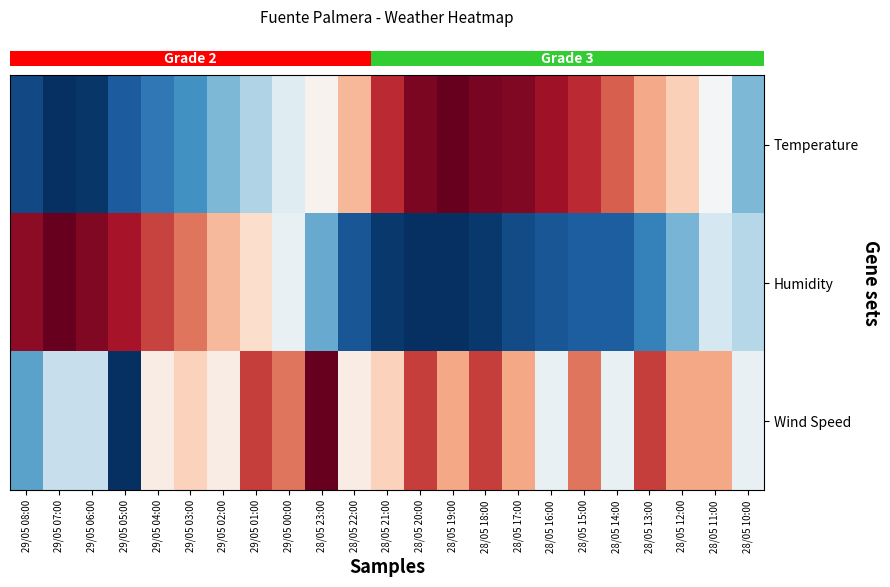

How many categories are shown in the chart?

23